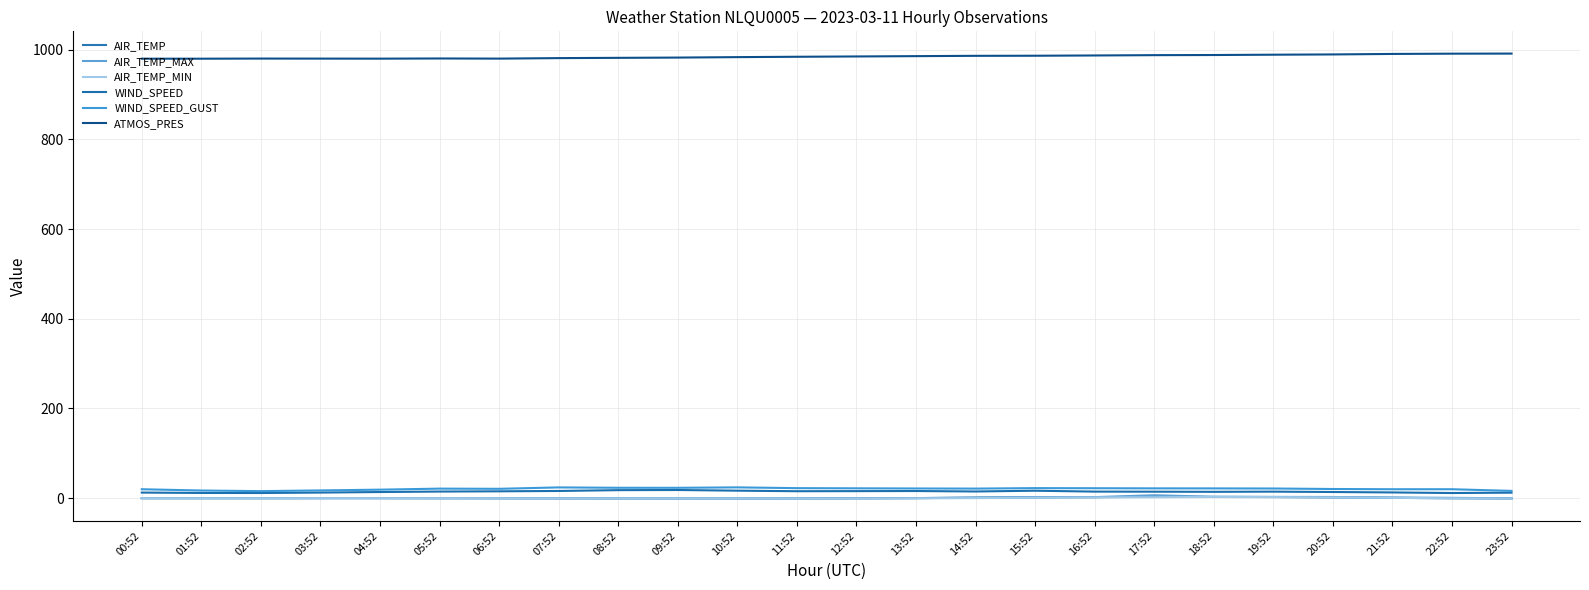

Between 09:52 and 19:52, which is larger?

19:52